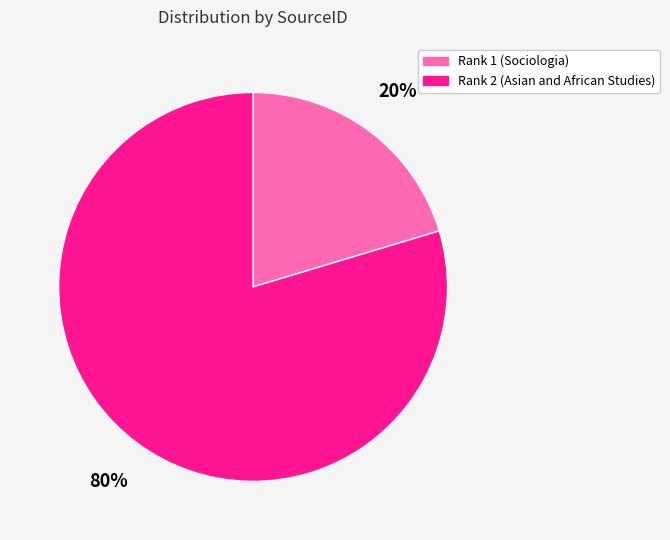

To the nearest percent, what is the average slice percentage?

50%